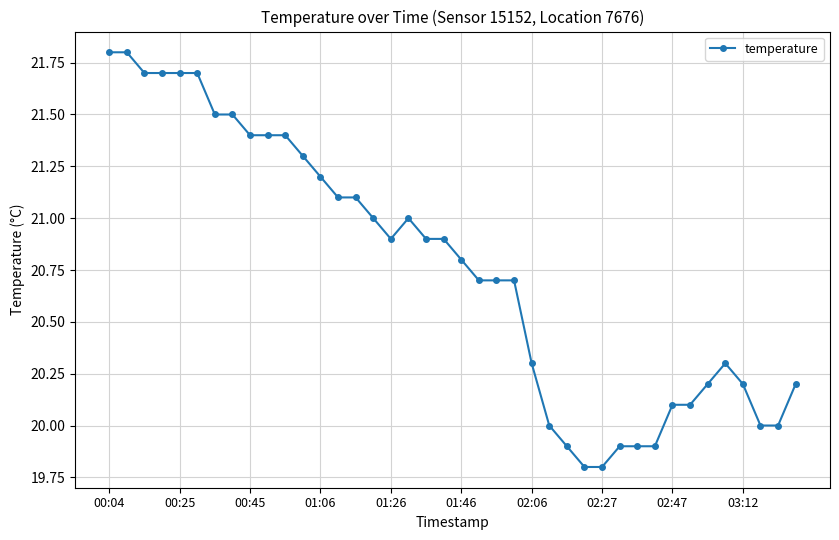

Reading right to left, transcribe all the data shown in this chart.

20.2	20.0	20.0	20.2	20.3	20.2	20.1	20.1	19.9	19.9	19.9	19.8	19.8	19.9	20.0	20.3	20.7	20.7	20.7	20.8	20.9	20.9	21.0	20.9	21.0	21.1	21.1	21.2	21.3	21.4	21.4	21.4	21.5	21.5	21.7	21.7	21.7	21.7	21.8	21.8